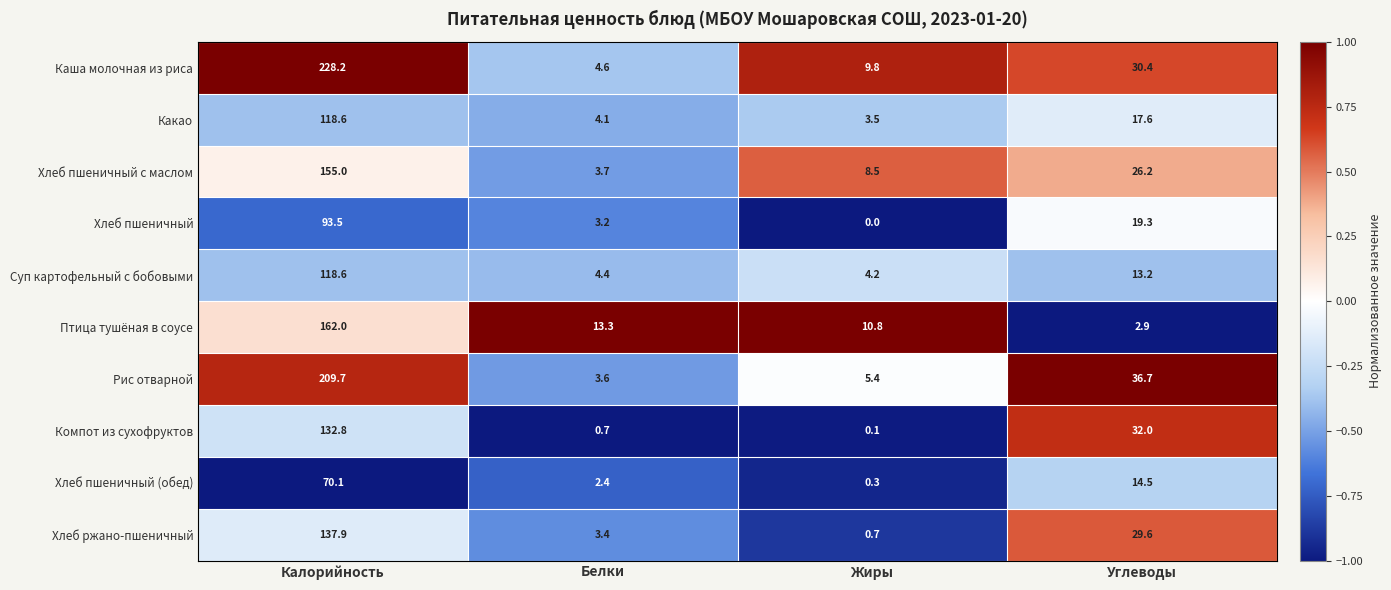

At how many categories does at least one series exceed 0?

4